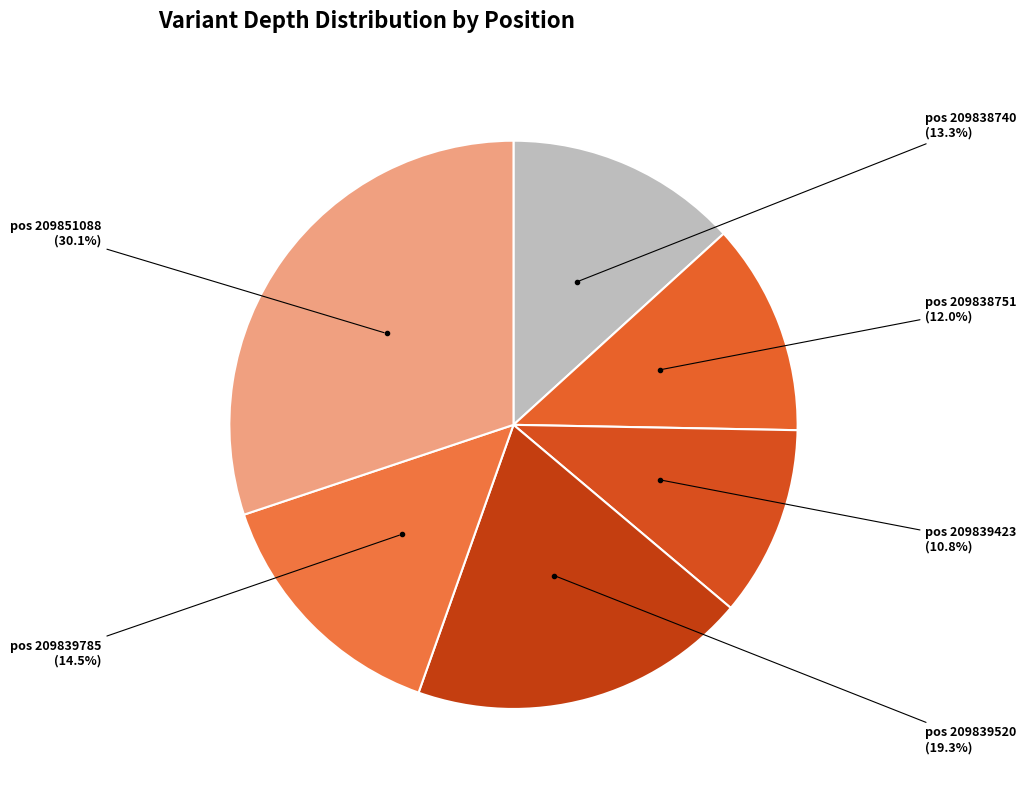

Is there any slice that represents more than half of the pie?

No